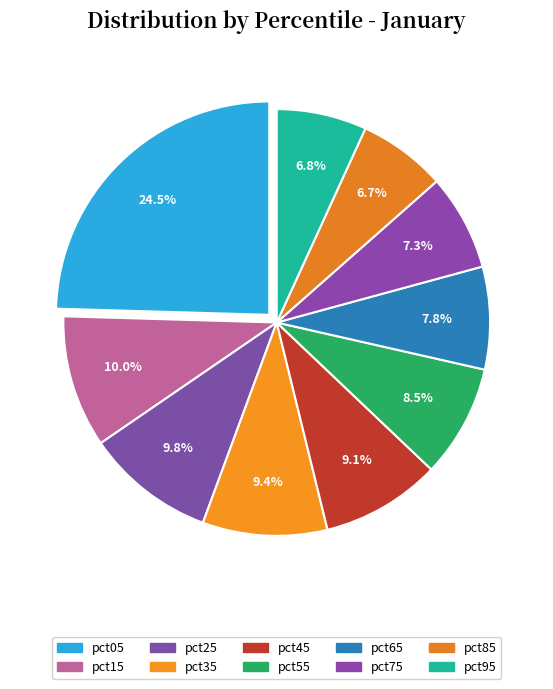

True or false: pct25 accounts for 10% of the total.

True